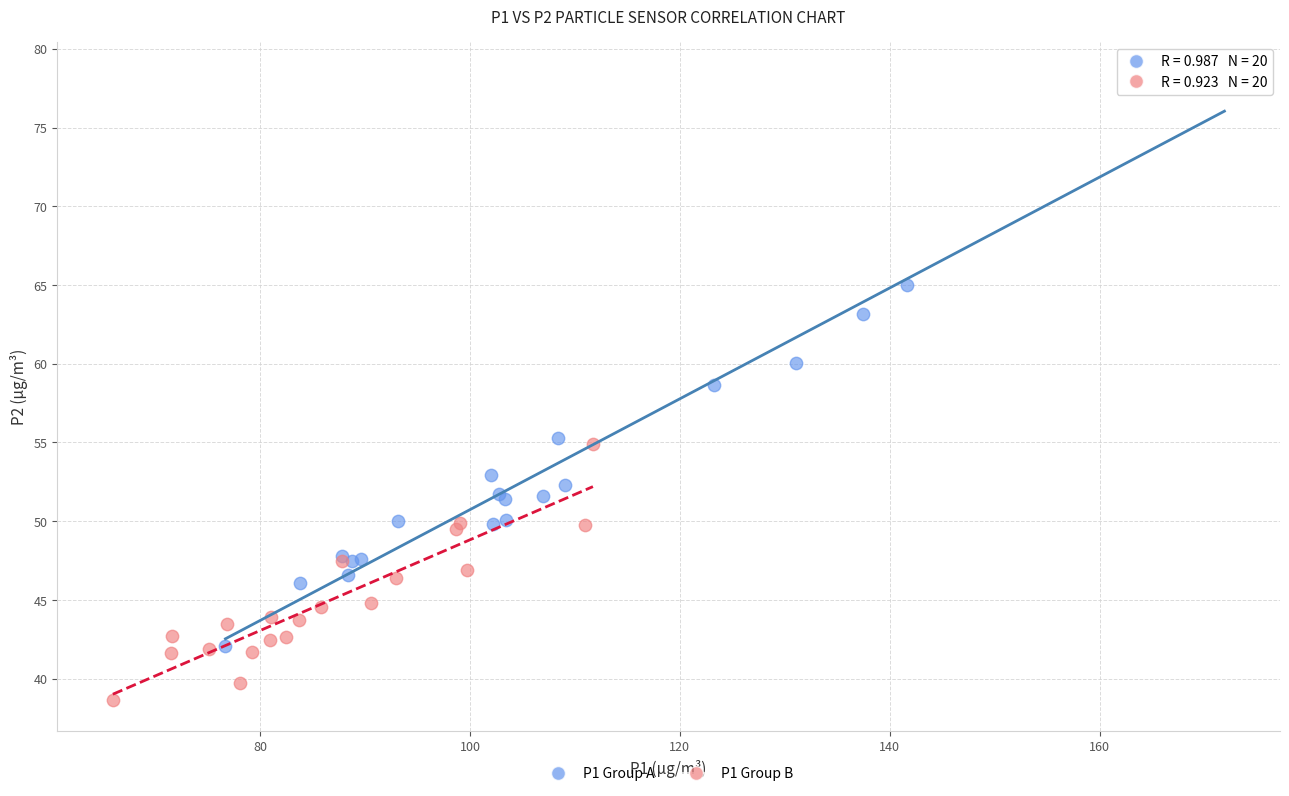

Which series has the widest spread of Y values?

P1 Group A